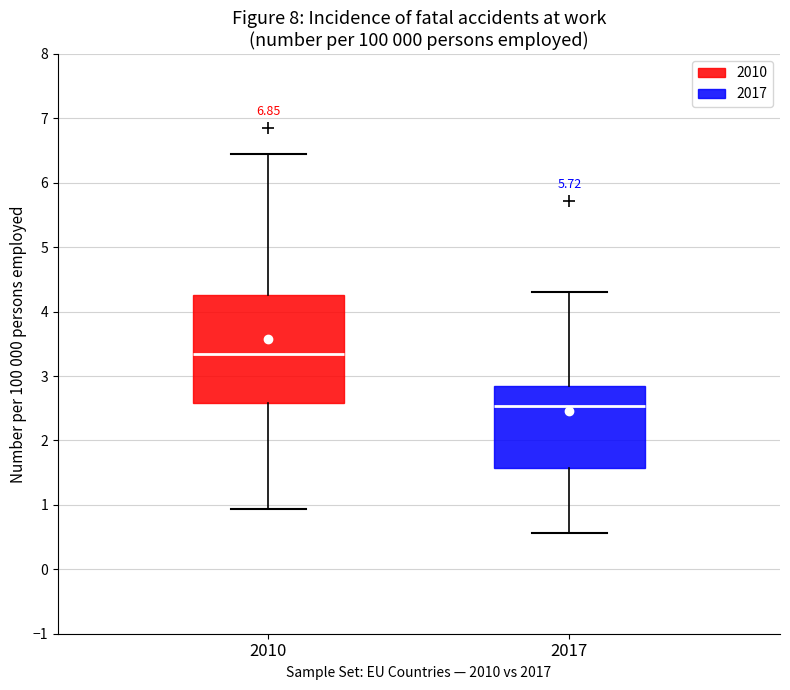

Where does the median line of the box at x = 2010 sit on the y-axis? The values are not printed on the chart, so give them approximately, as read against the axis.

3.4